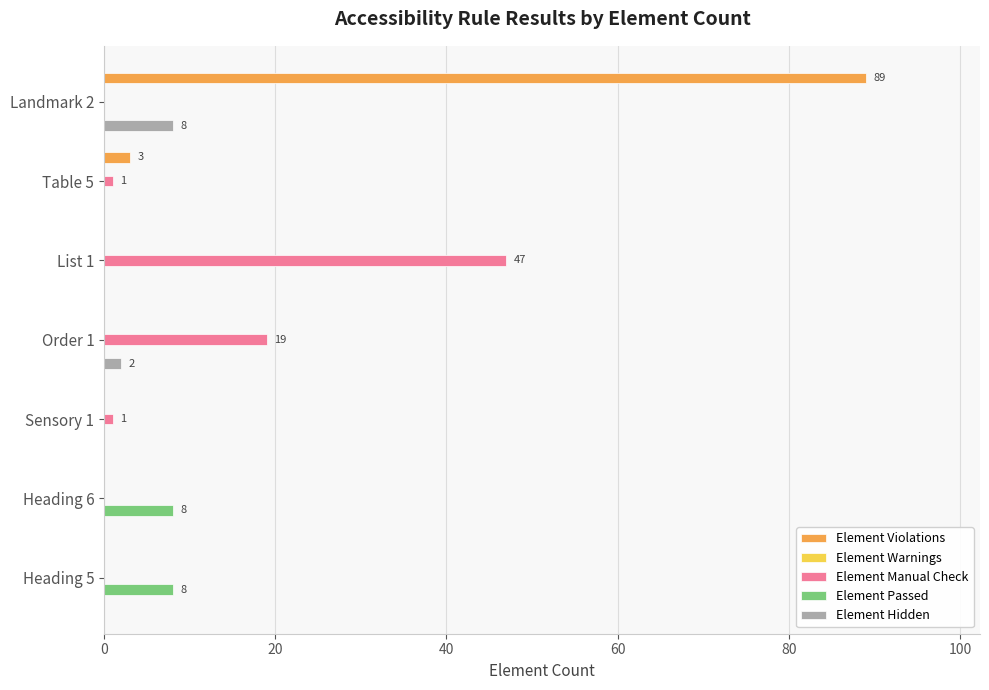

Which category has the highest value across all series?

Landmark 2